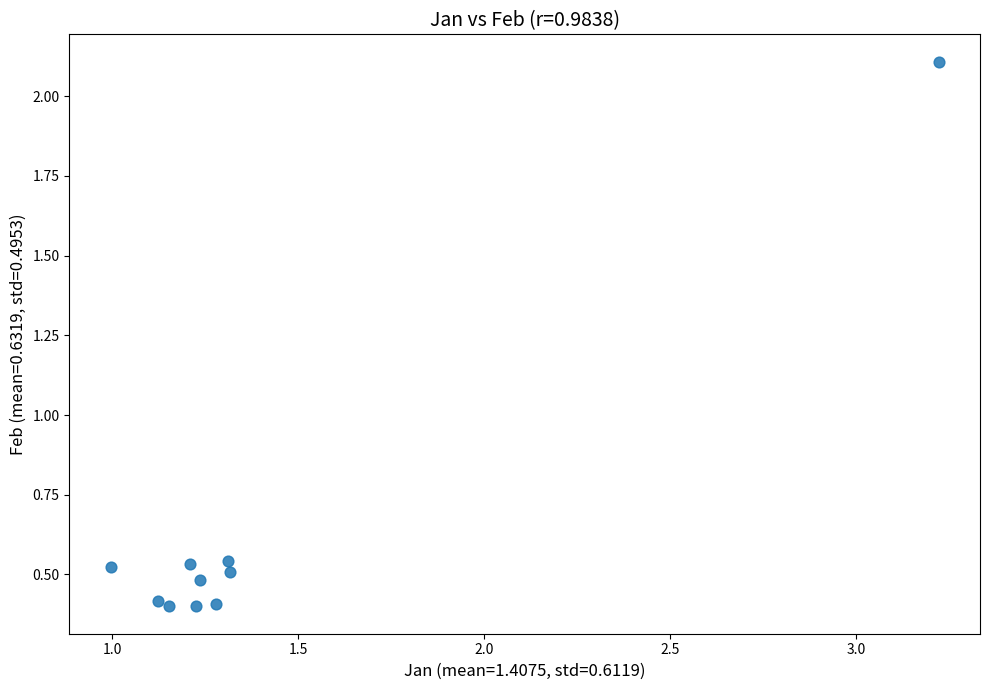

What is the average X value?

1.4